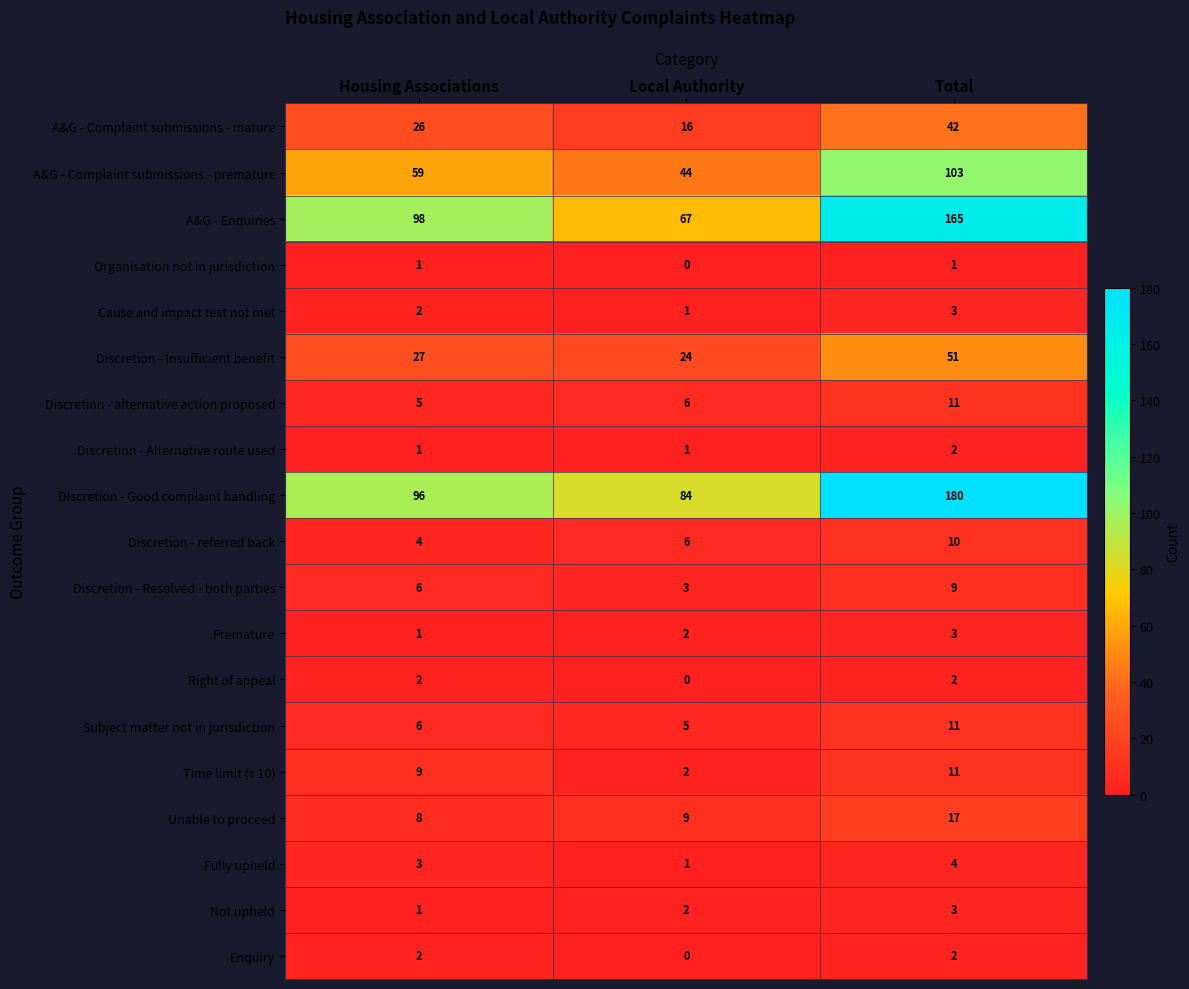

What is the difference between the highest and lowest values at Total?

179